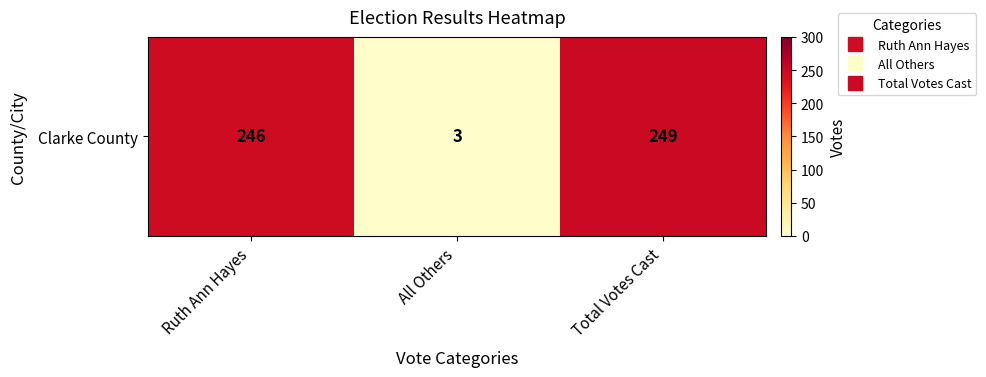

How many data points are less than 246?

1